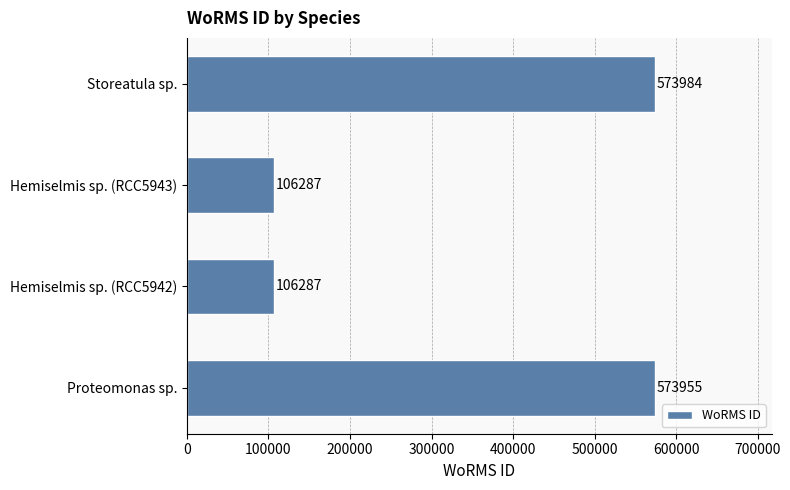

Approximately how many times larger is the value at Hemiselmis sp. (RCC5943) compared to Hemiselmis sp. (RCC5942)?

1.0